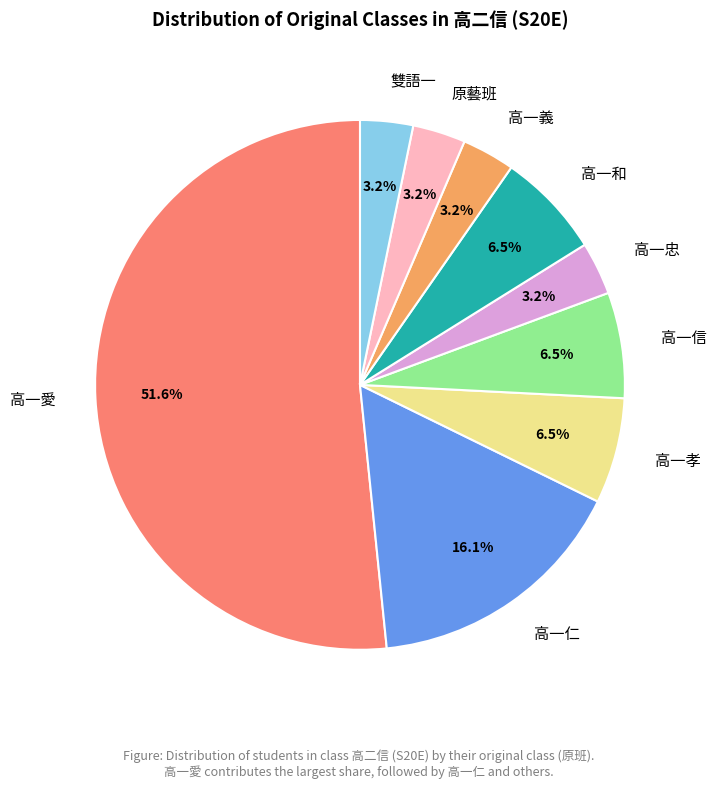

Between 高一仁 and 高一孝, which is larger?

高一仁